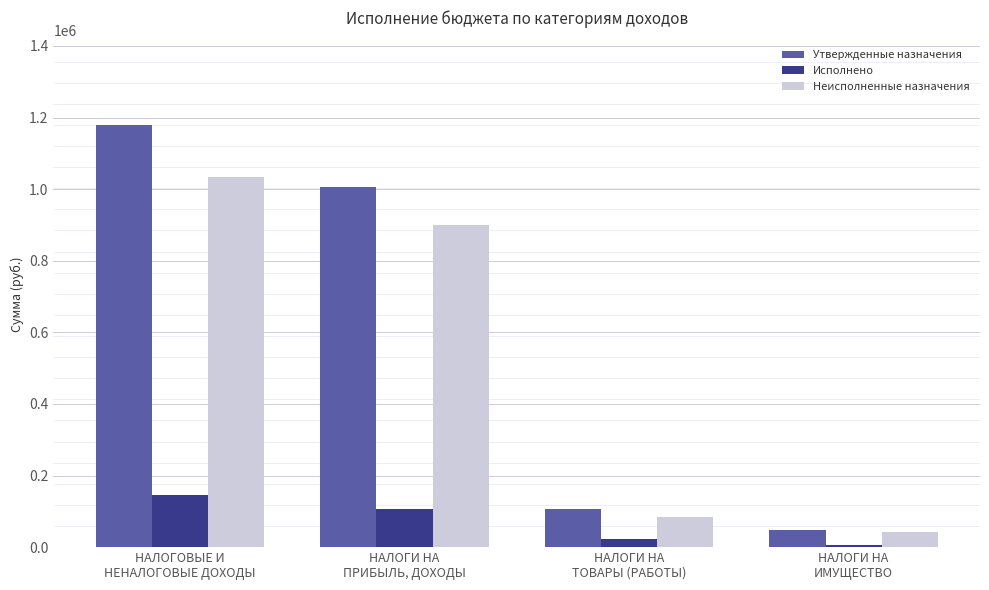

Rank the categories by Утвержденные назначения value from lowest to highest.

НАЛОГИ НА
ИМУЩЕСТВО, НАЛОГИ НА
ТОВАРЫ (РАБОТЫ), НАЛОГИ НА
ПРИБЫЛЬ, ДОХОДЫ, НАЛОГОВЫЕ И
НЕНАЛОГОВЫЕ ДОХОДЫ